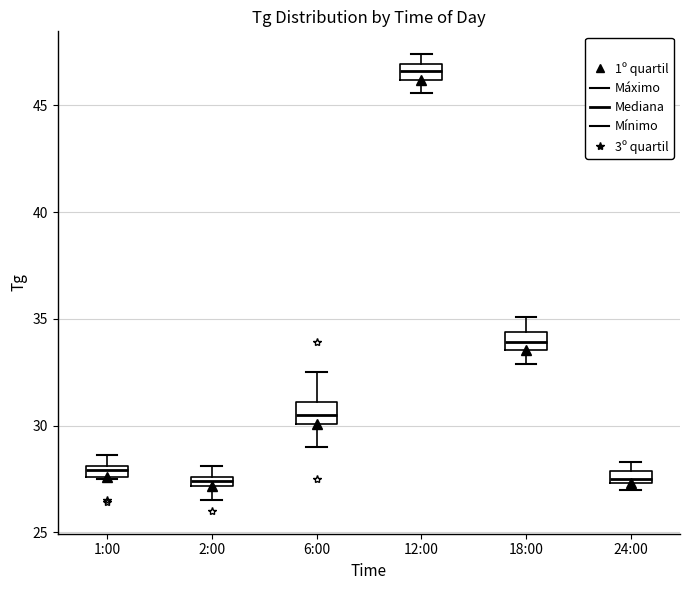

Where is the upper edge of the box for 24:00 on the y-axis? The values are not printed on the chart, so give them approximately, as read against the axis.

28.0